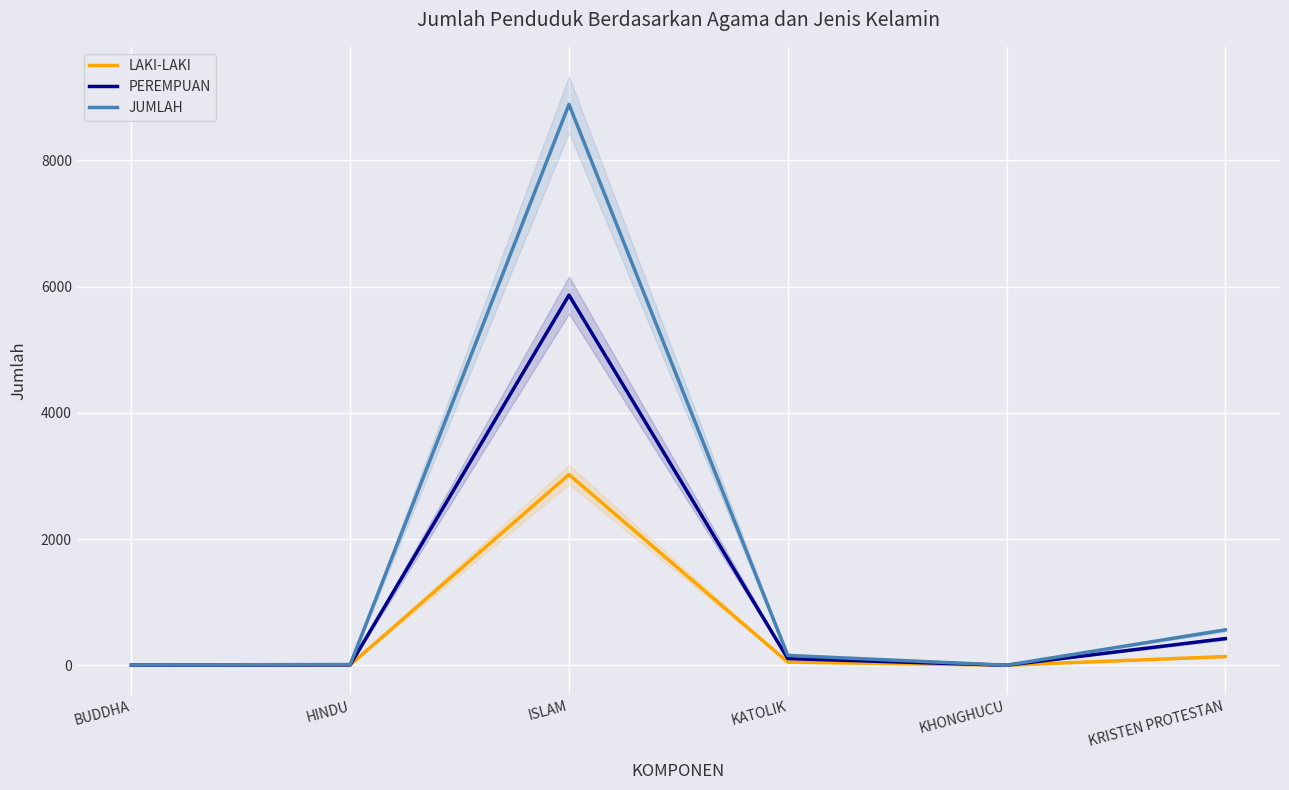

True or false: LAKI-LAKI has more than 2 points higher than both neighbors.

False